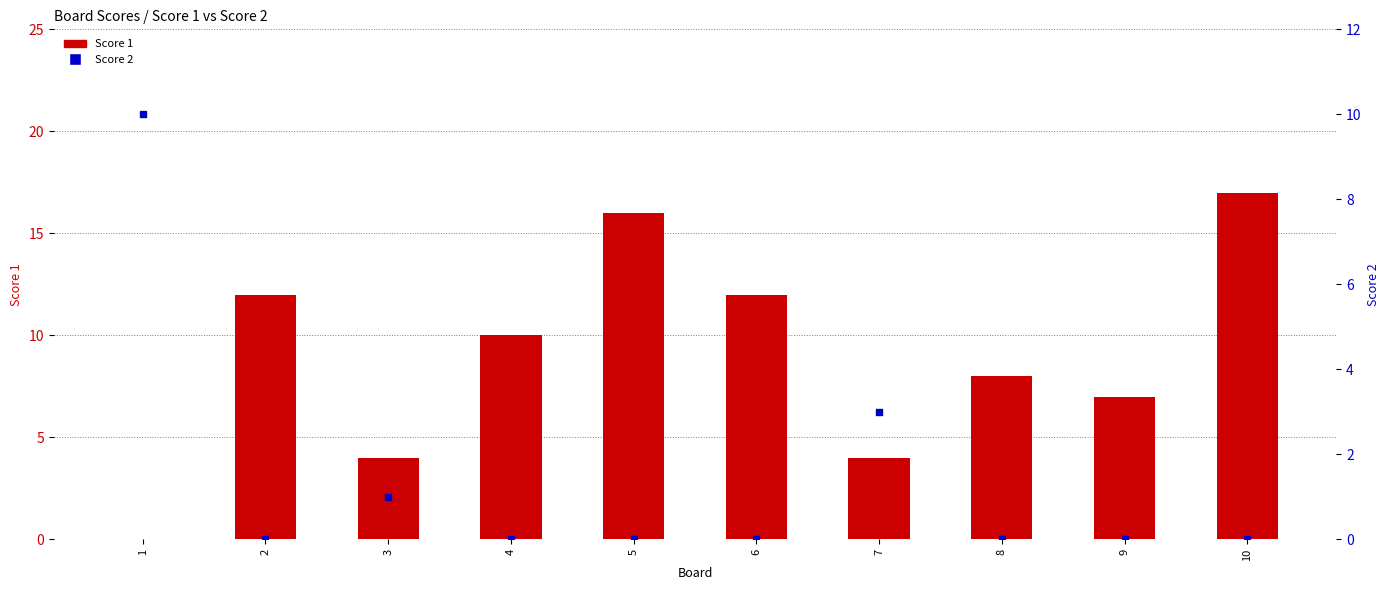

Which series contains the lowest Y value?

Score 1